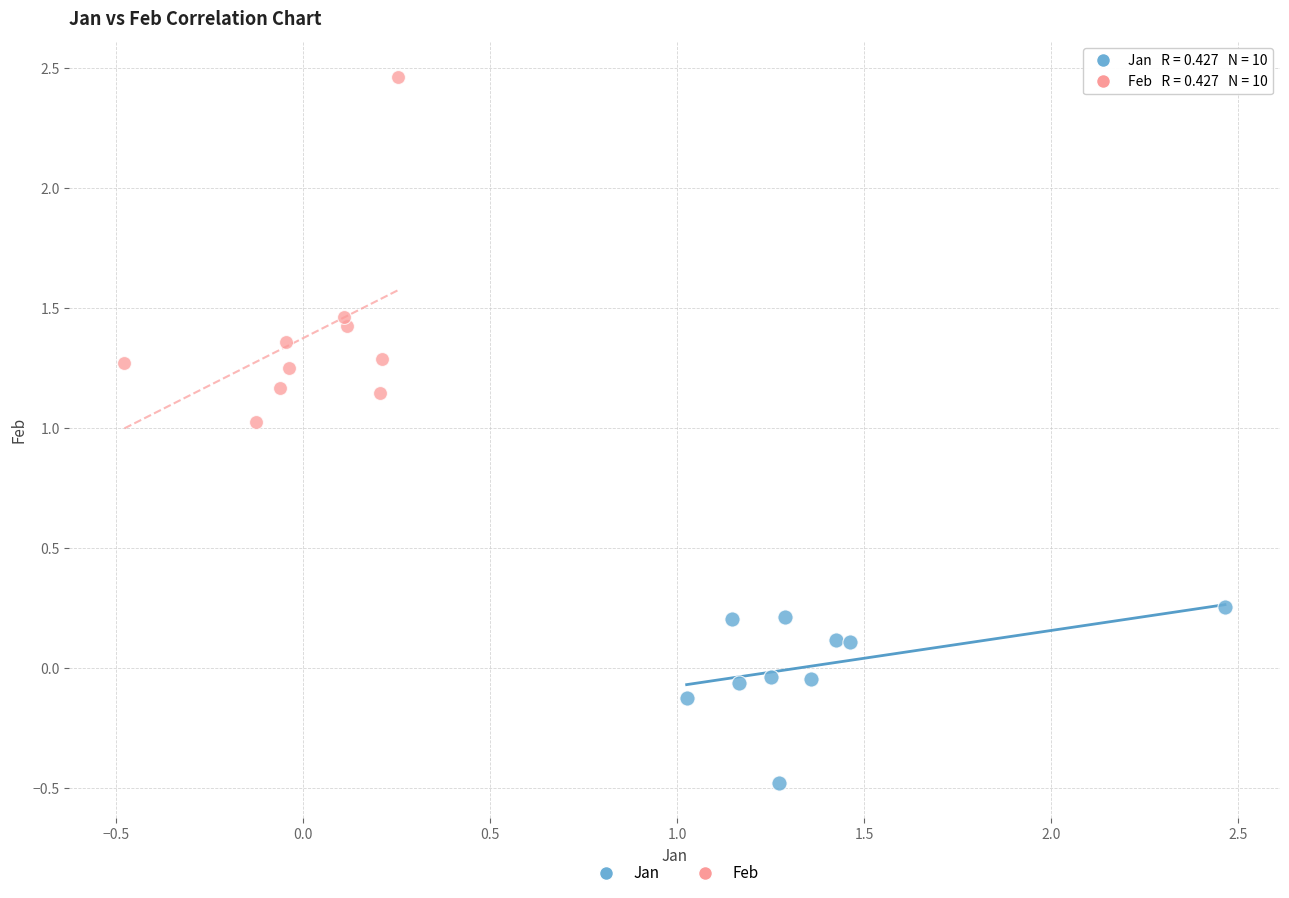

Which series reaches the minimum Y coordinate?

Jan